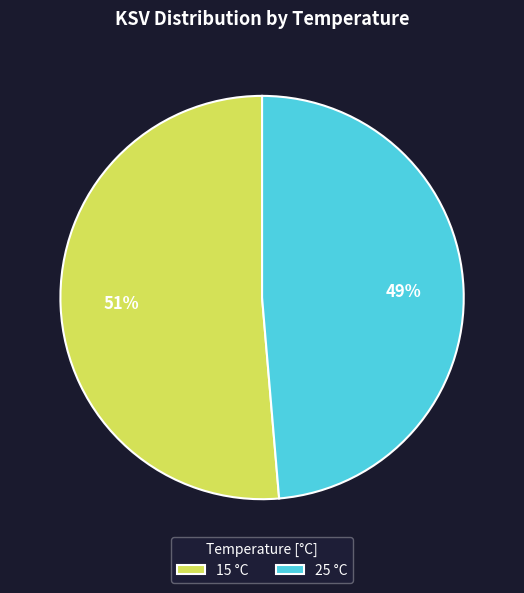

Which category has the smallest portion of the pie?

25